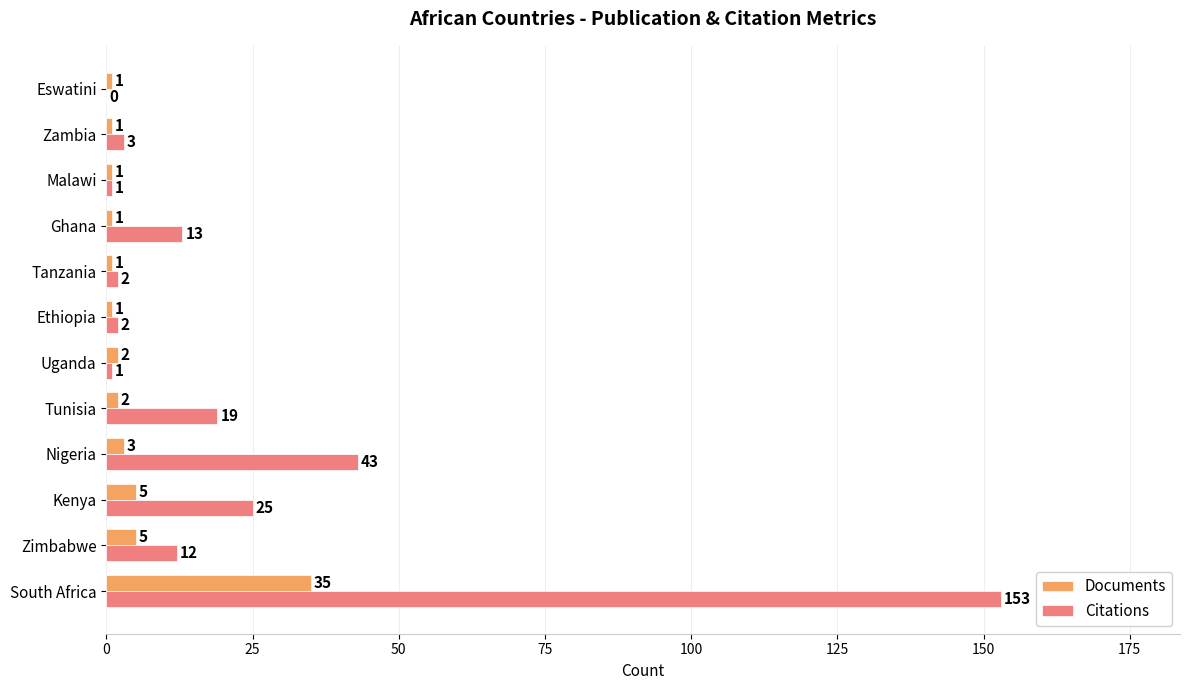

Which series changed the most between Tunisia and Ethiopia?

Citations